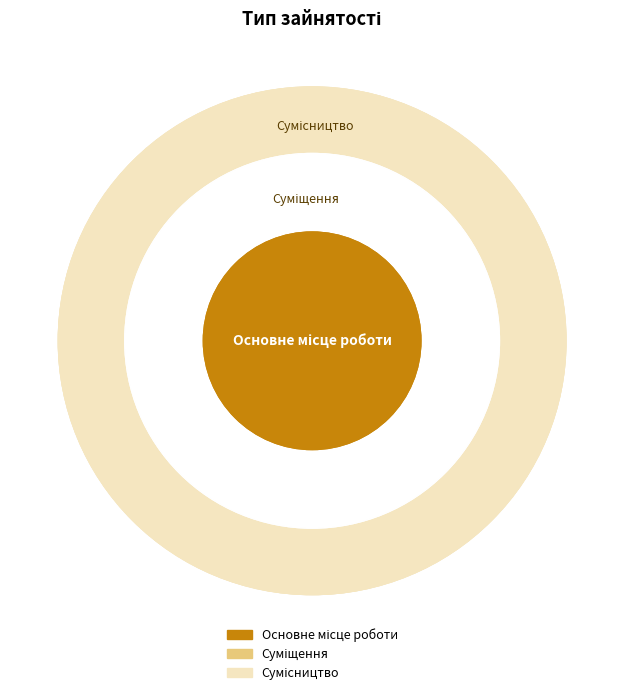

How many slices are in this pie chart?

3